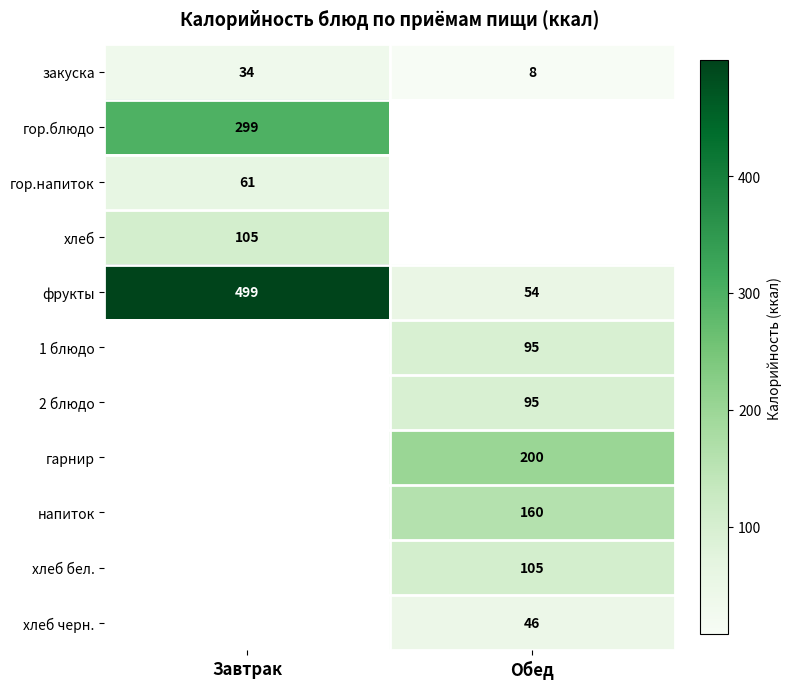

At how many categories does at least one series exceed 64?

2